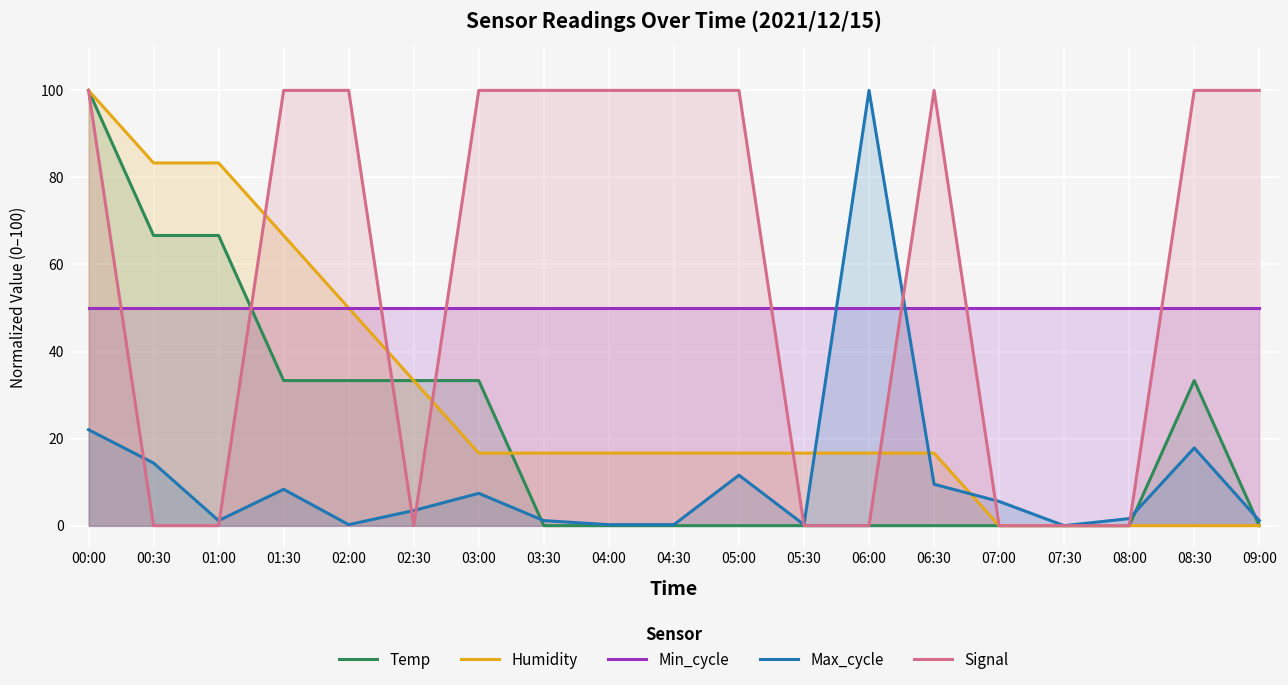

Which series ends up on top after the final intersection of Signal and Humidity?

Signal